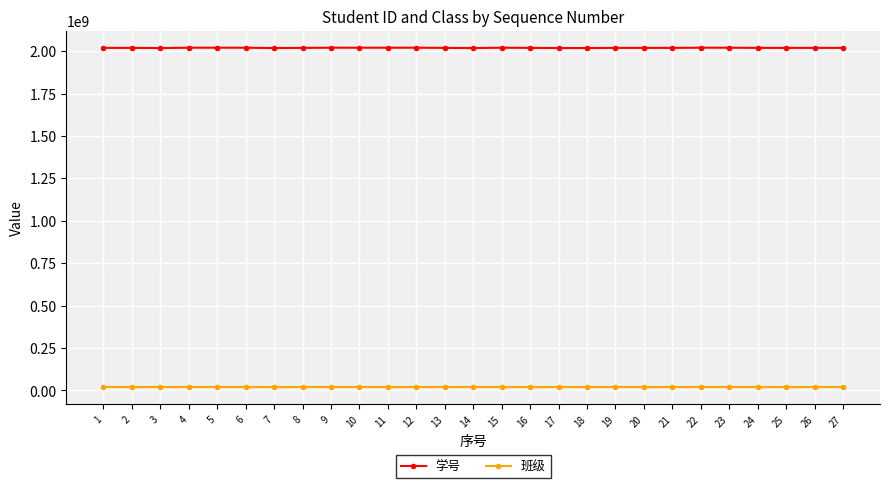

What is the sum of the 学号 values at 4 and 3?

4038020238